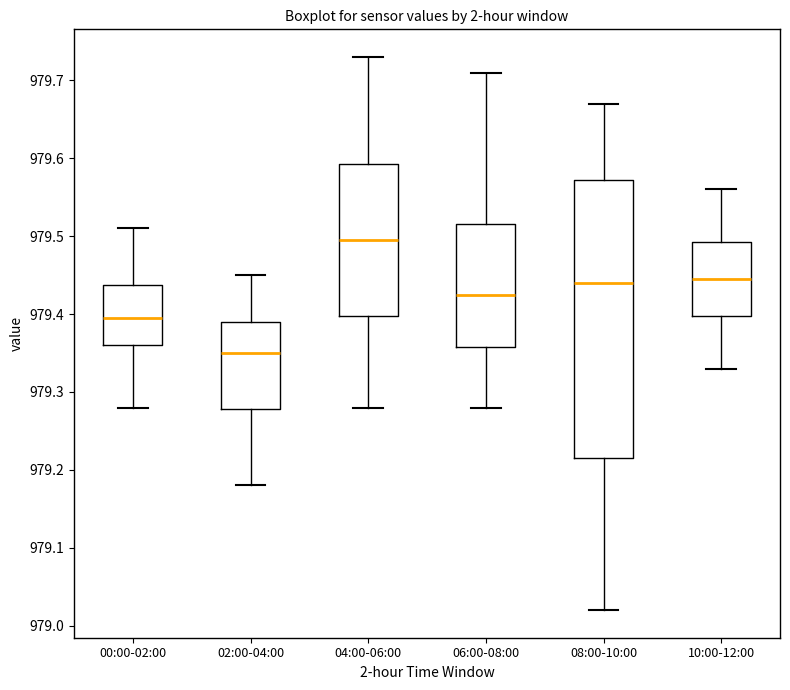

Which box is the tallest, from its lower edge to its upper edge?

08:00-10:00